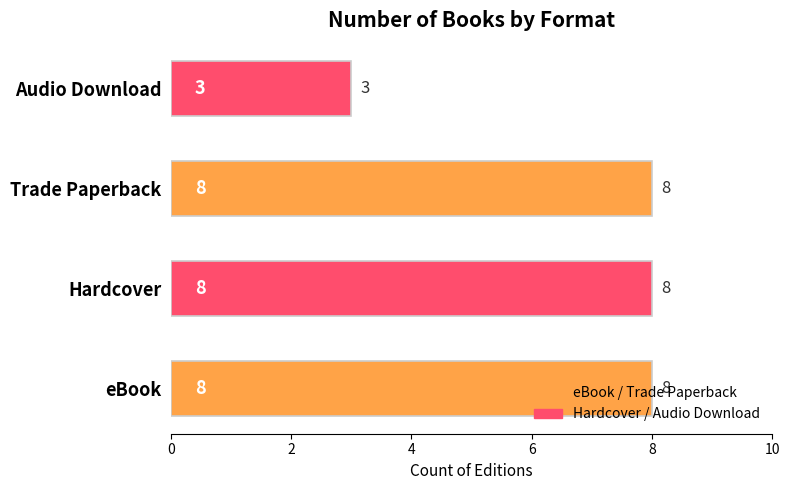

How many bars are there in total?

4